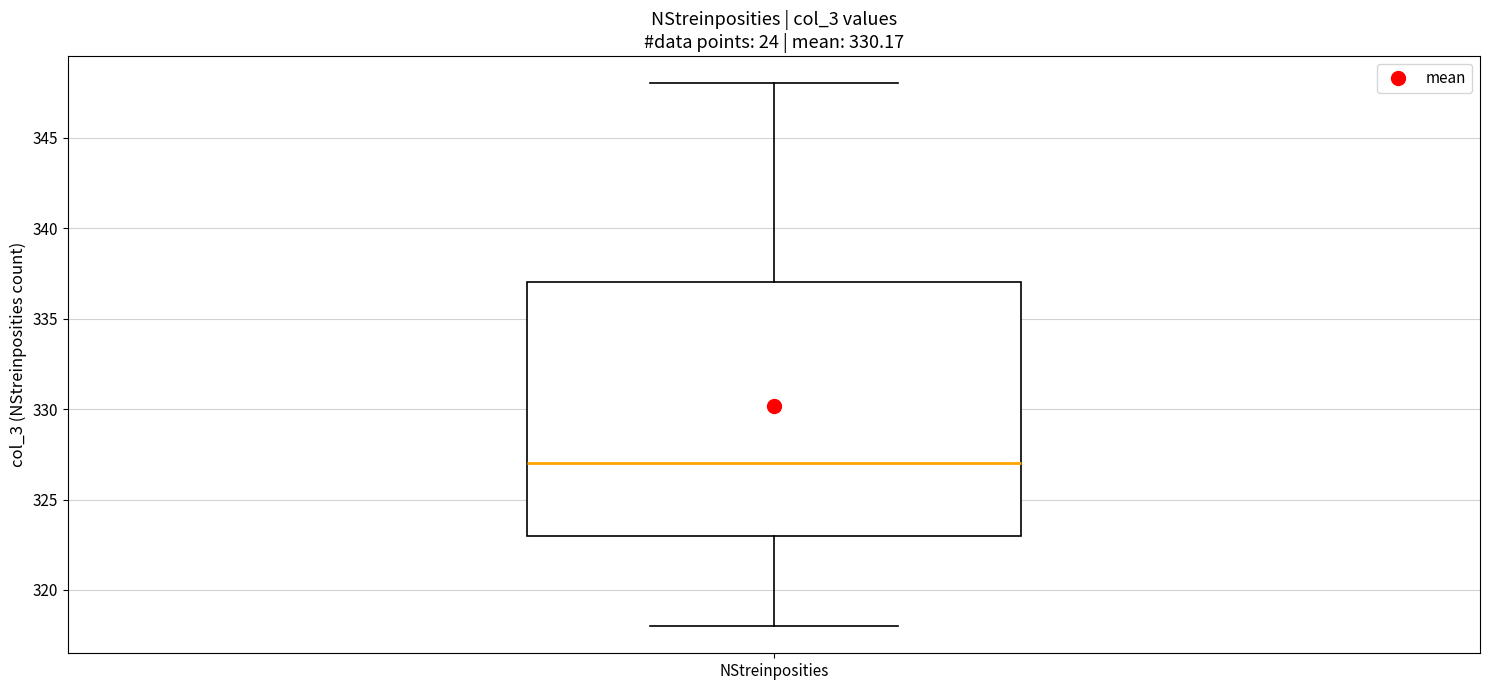

Where is the lower edge of the box for NStreinposities on the y-axis? The values are not printed on the chart, so give them approximately, as read against the axis.

323